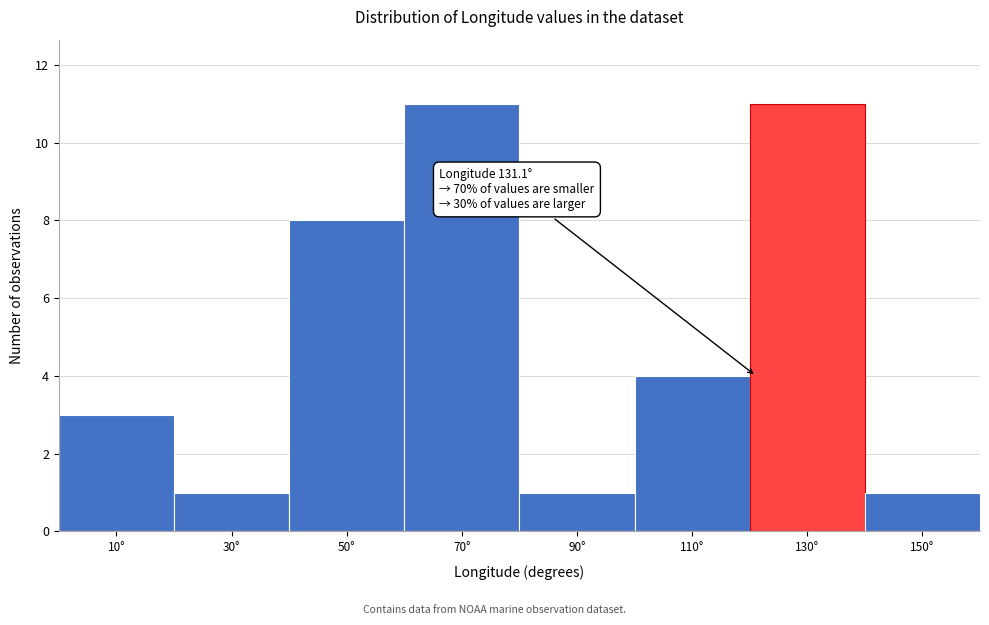

Reading right to left, list all the values displayed in this chart.

150°=1	130°=11	110°=4	90°=1	70°=11	50°=8	30°=1	10°=3